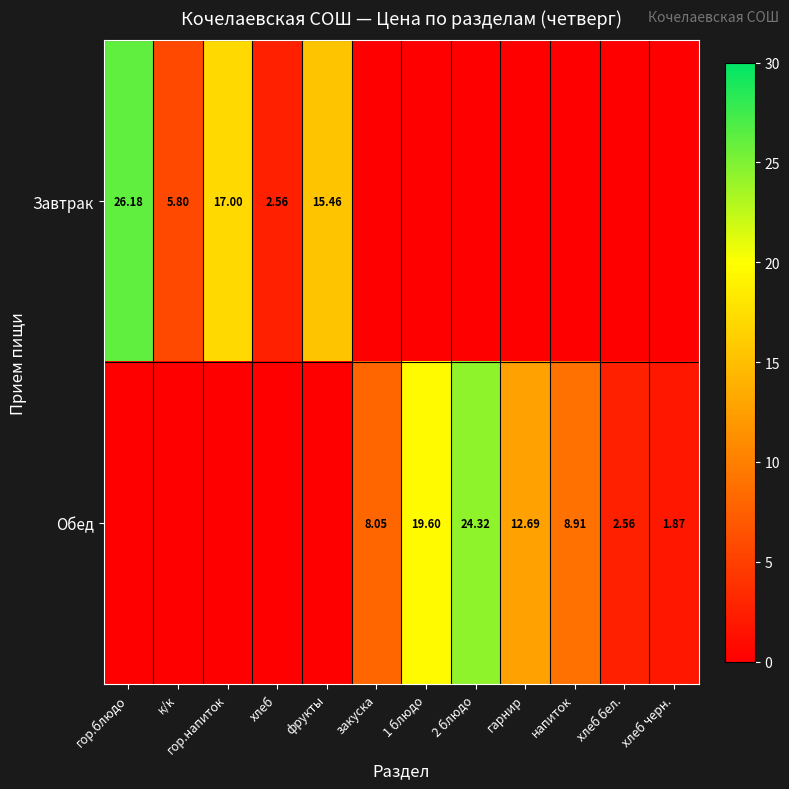

How many values in the Обед series exceed 2?

6